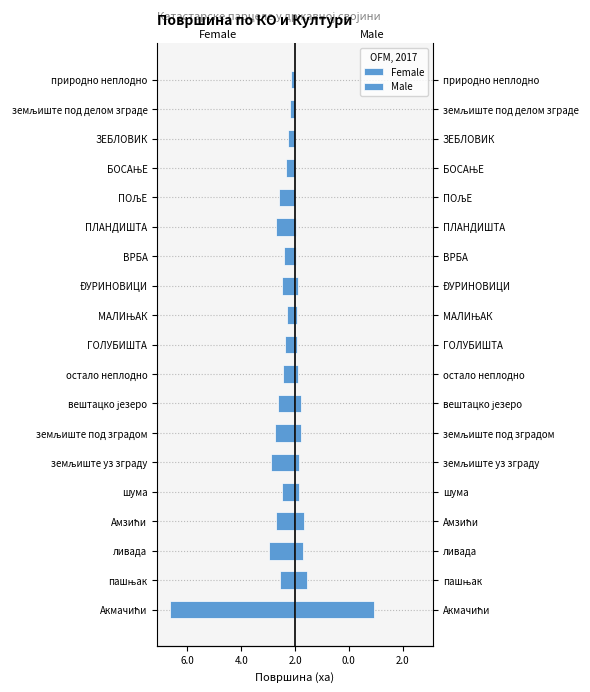

Are the bars grouped side by side (vs. stacked)?

Yes